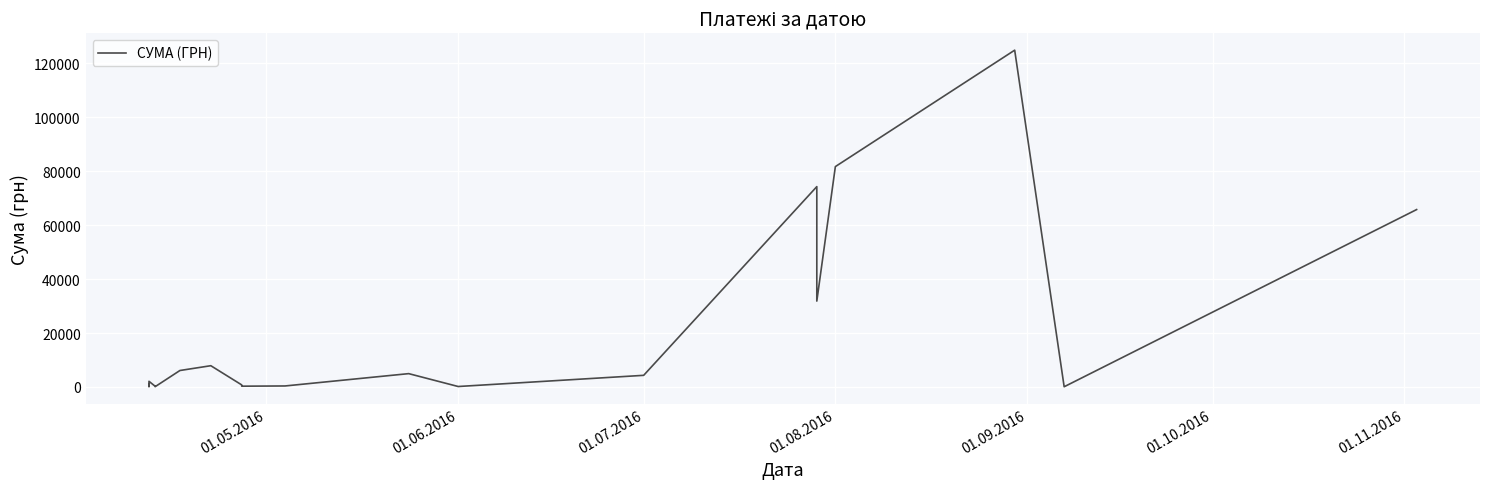

What is the smallest value displayed?

84.5